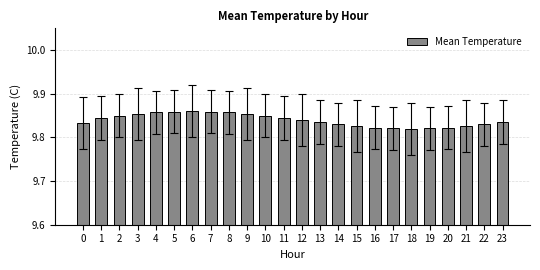

How many values are between 9 and 10?

24